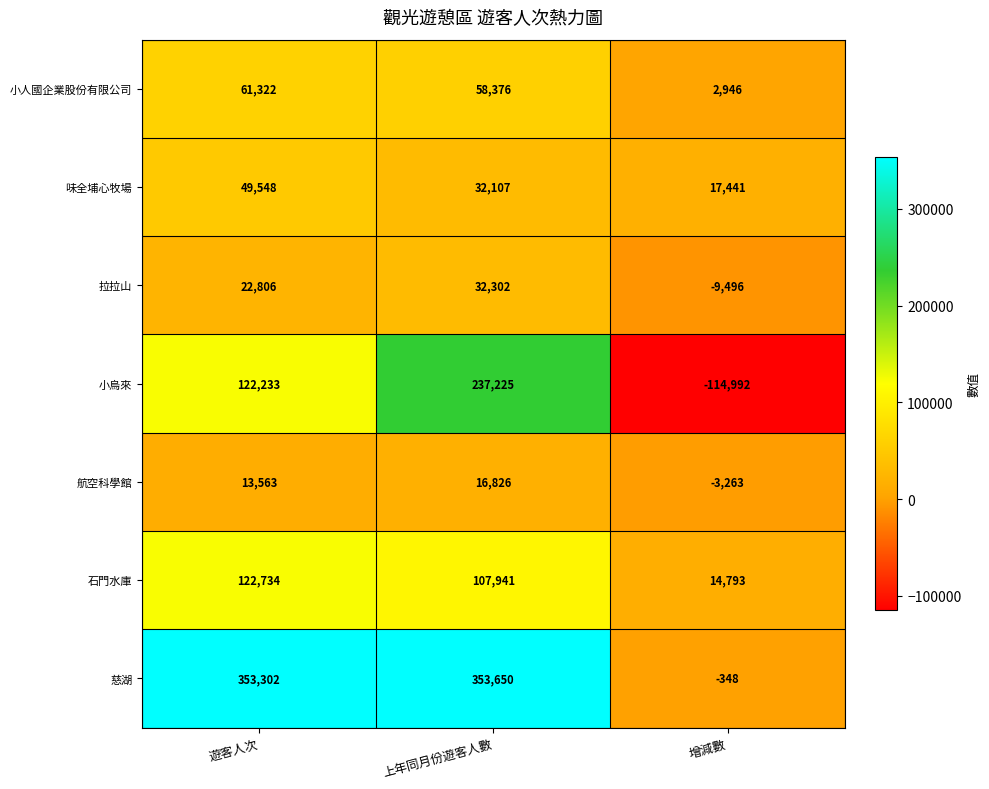

What is the difference between the second highest and minimum values in the 小烏來 series?

237225